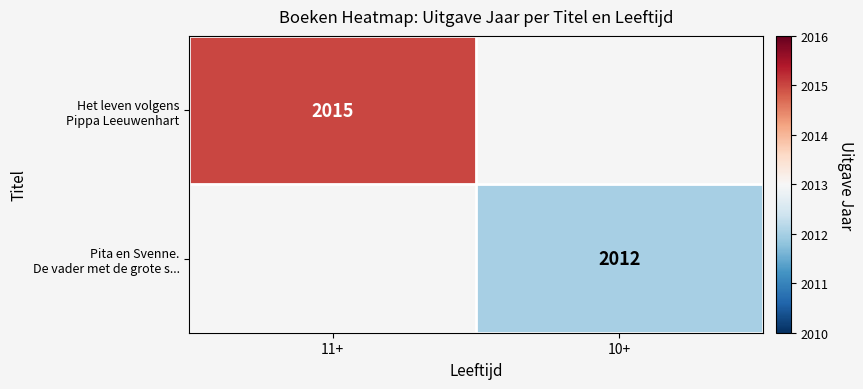

Which has a higher value, 10+ or 11+?

11+